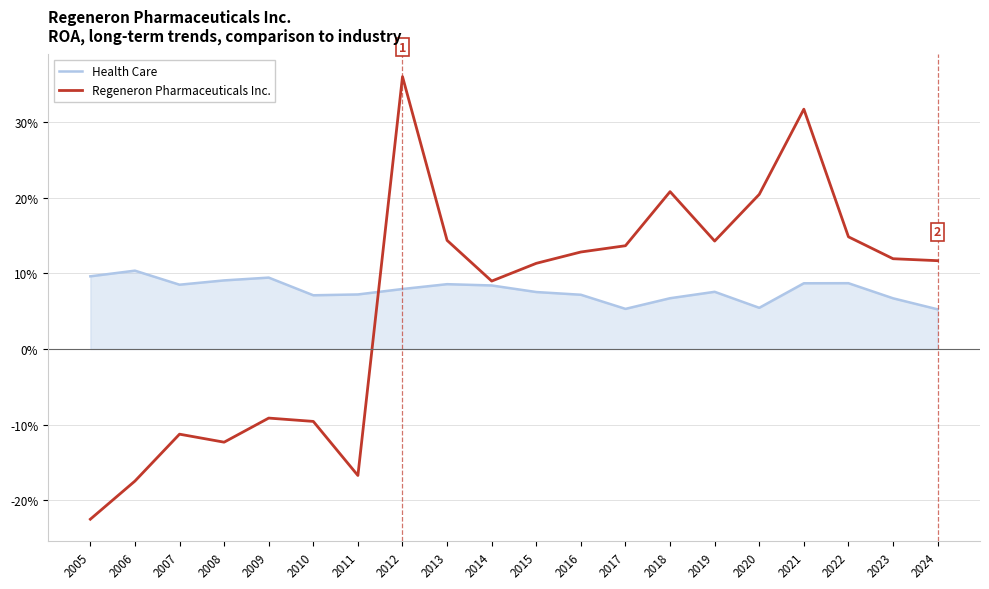

At 2012, list the series in order from largest to smallest.

Regeneron Pharmaceuticals Inc., Health Care